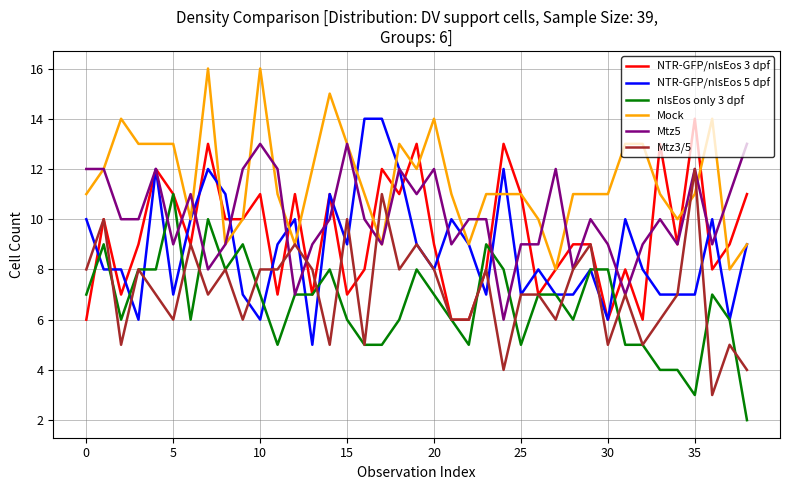

What are all the series names shown in the legend?

NTR-GFP/nlsEos 3 dpf, NTR-GFP/nlsEos 5 dpf, nlsEos only 3 dpf, Mock, Mtz5, Mtz3/5